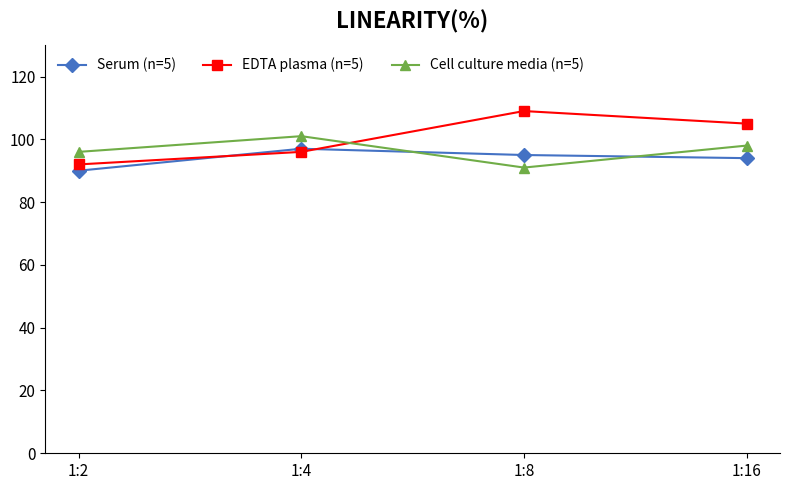

True or false: Serum (n=5) has more than 1 points higher than both neighbors.

False